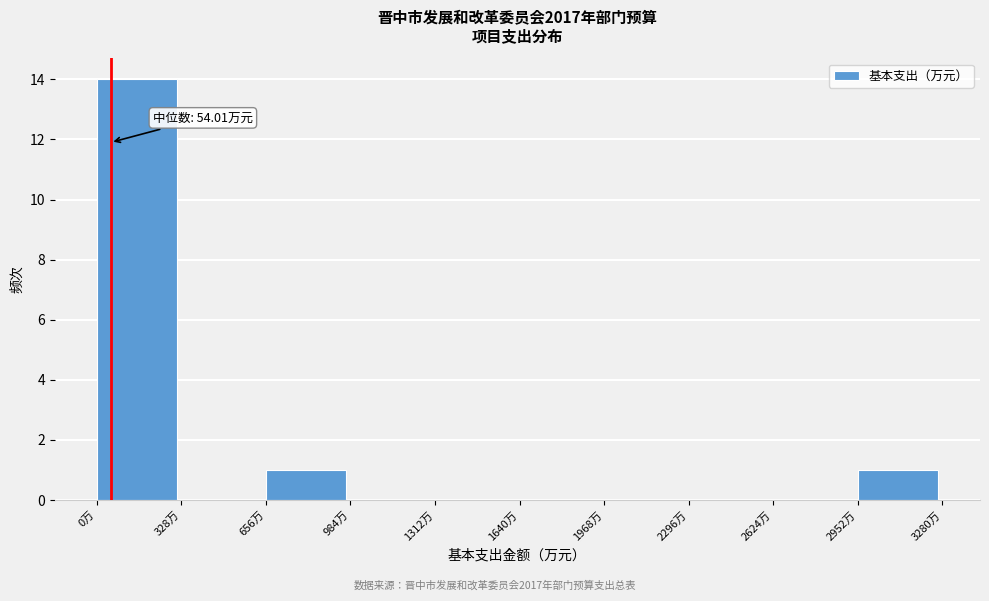

Which range on the x-axis has the tallest bar?

0 to 350